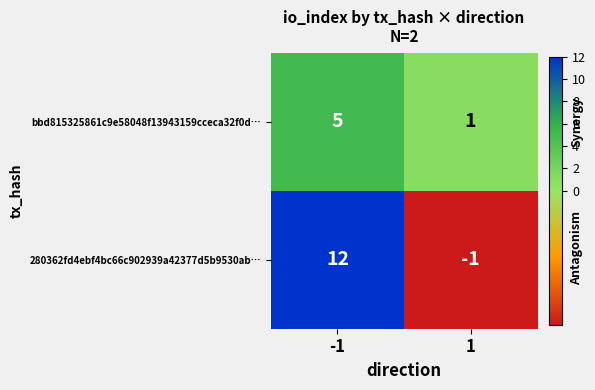

At how many categories does at least one series exceed 5?

1